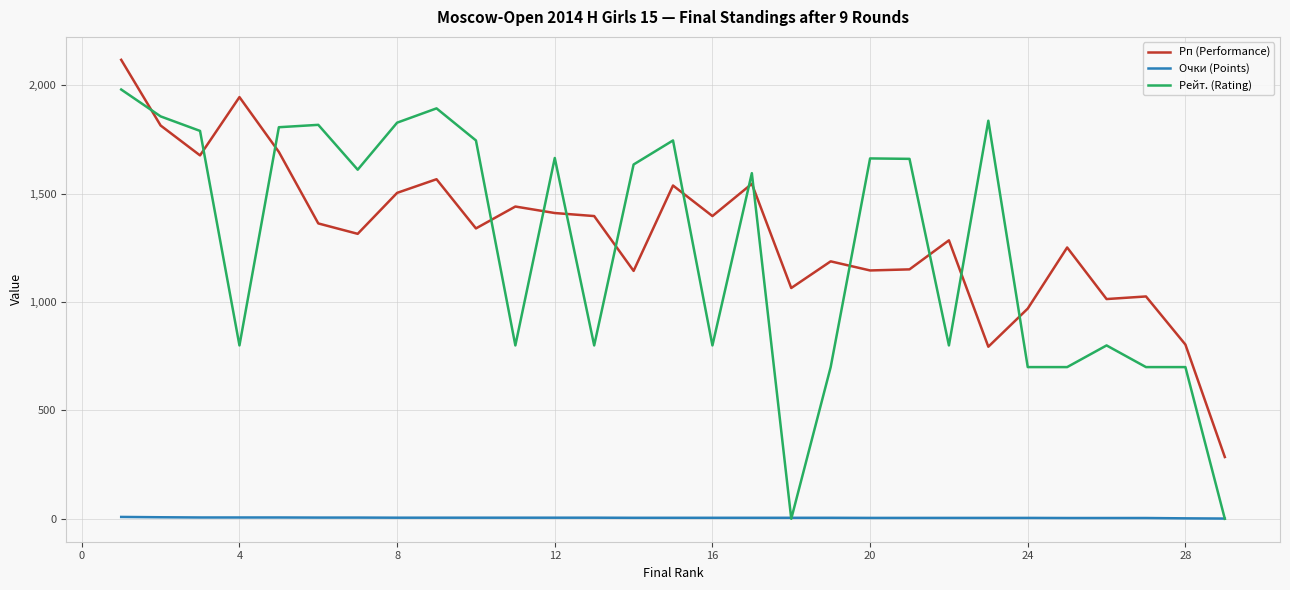

Which series has the largest range (max minus min)?

Рейт. (Rating)